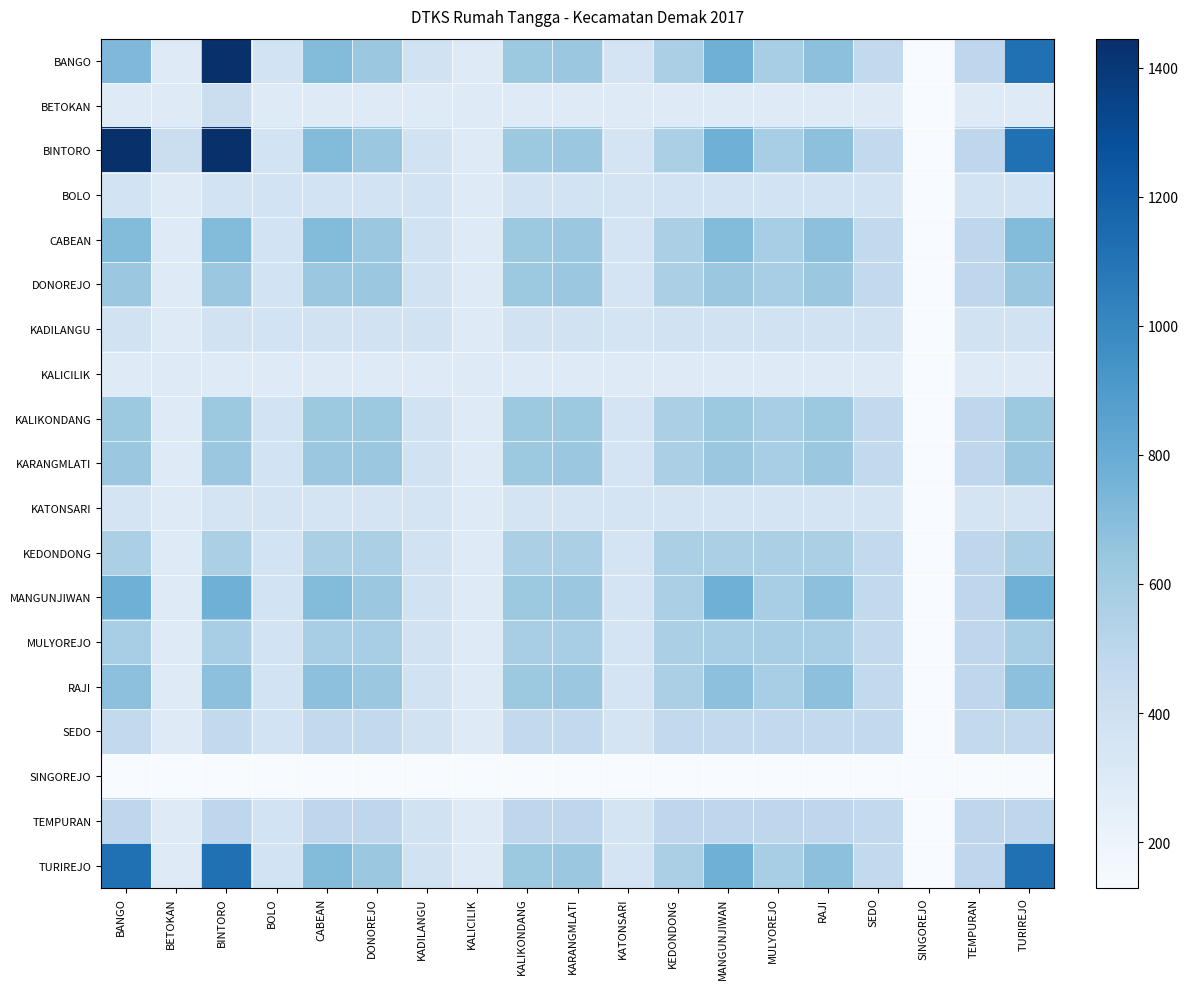

At which category is the sum across all series the highest?

BINTORO